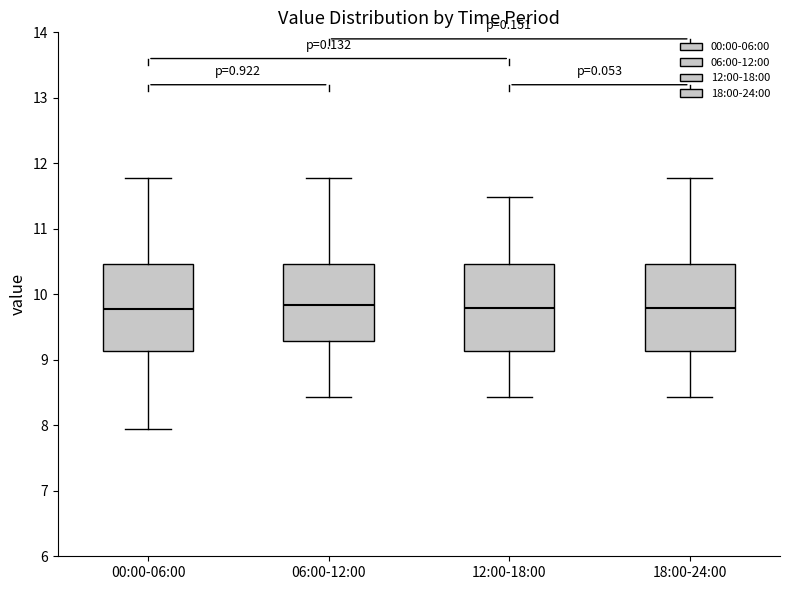

Reading left to right, transcribe this box plot: for each box, give where its median line is, the range the box spans, and where its two whiskers end, as read against the y-axis. The values are not printed on the chart, so give them approximately, as read against the axis.

00:00-06:00: median 9.8, box 9.1 to 10.5, whiskers 8.0 to 11.8
06:00-12:00: median 9.8, box 9.3 to 10.5, whiskers 8.4 to 11.8
12:00-18:00: median 9.8, box 9.1 to 10.5, whiskers 8.4 to 11.5
18:00-24:00: median 9.8, box 9.1 to 10.5, whiskers 8.4 to 11.8